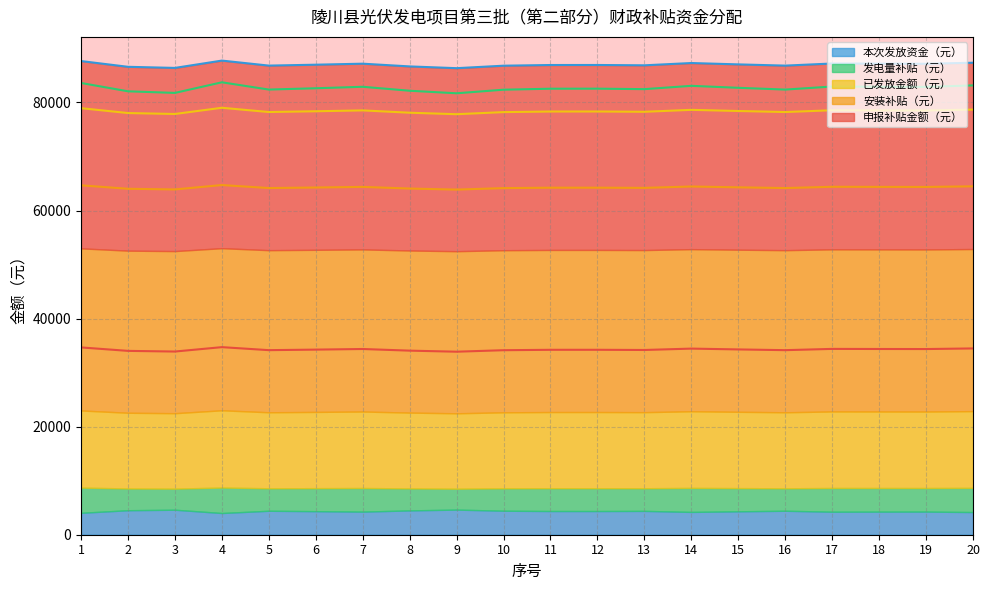

In 已发放金额（元）, how many points are lower than both neighbors (excluding endpoints)?

6